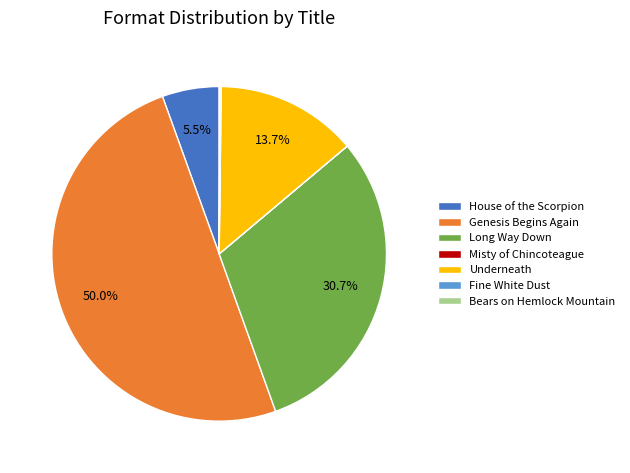

What percentage is NOT represented by House of the Scorpion?

94.5%